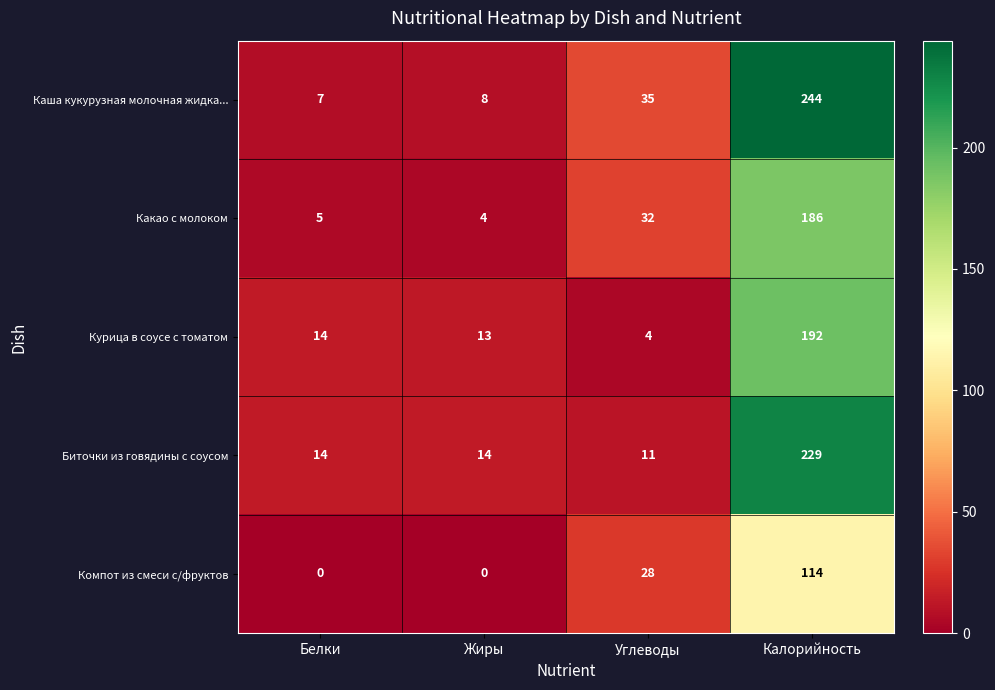

The value of Каша кукурузная молочная жидка... at Калорийность is 244. True or false?

True